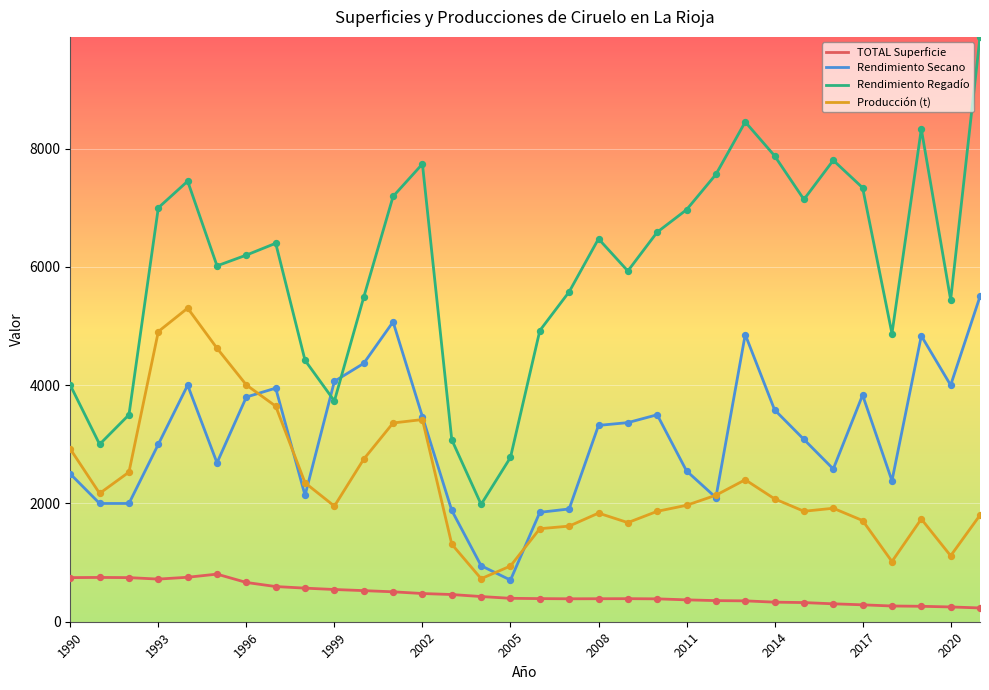

Which series has the largest range (max minus min)?

Rendimiento Regadío